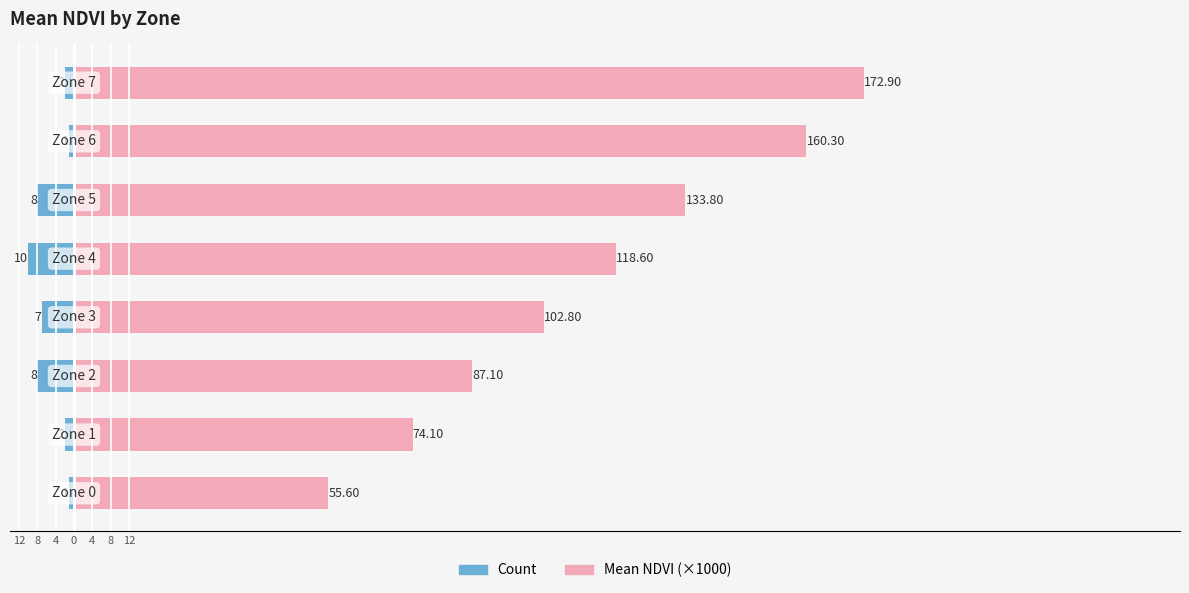

Which series has the widest spread of values?

Mean NDVI (×1000)